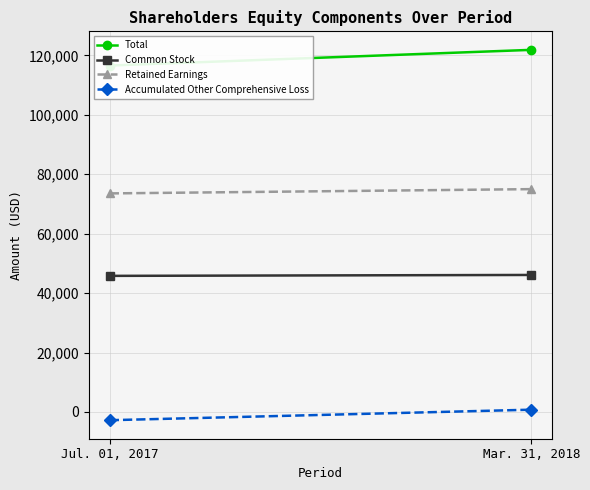

What is the difference between the maximum and minimum values in the Accumulated Other Comprehensive Loss series?

3541